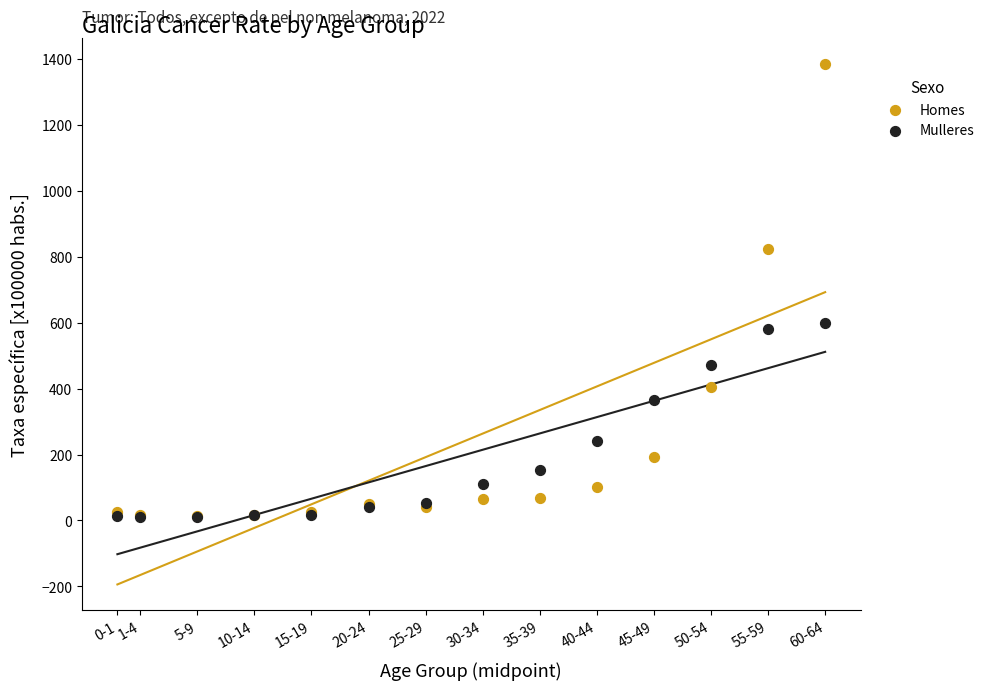

In the Homes series, what Y value is closest to 700?

823.2